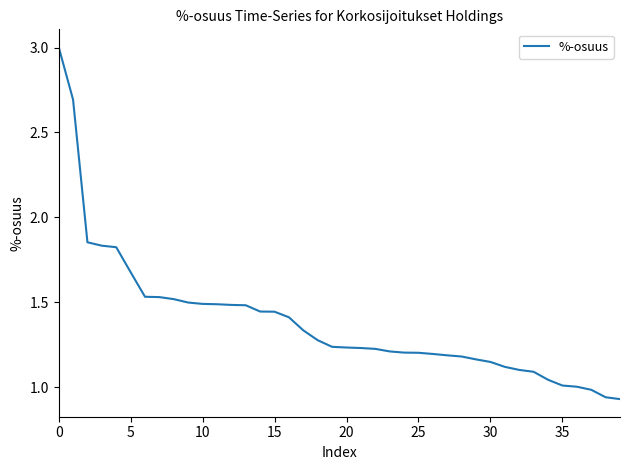

What is the greatest value displayed?

3.0